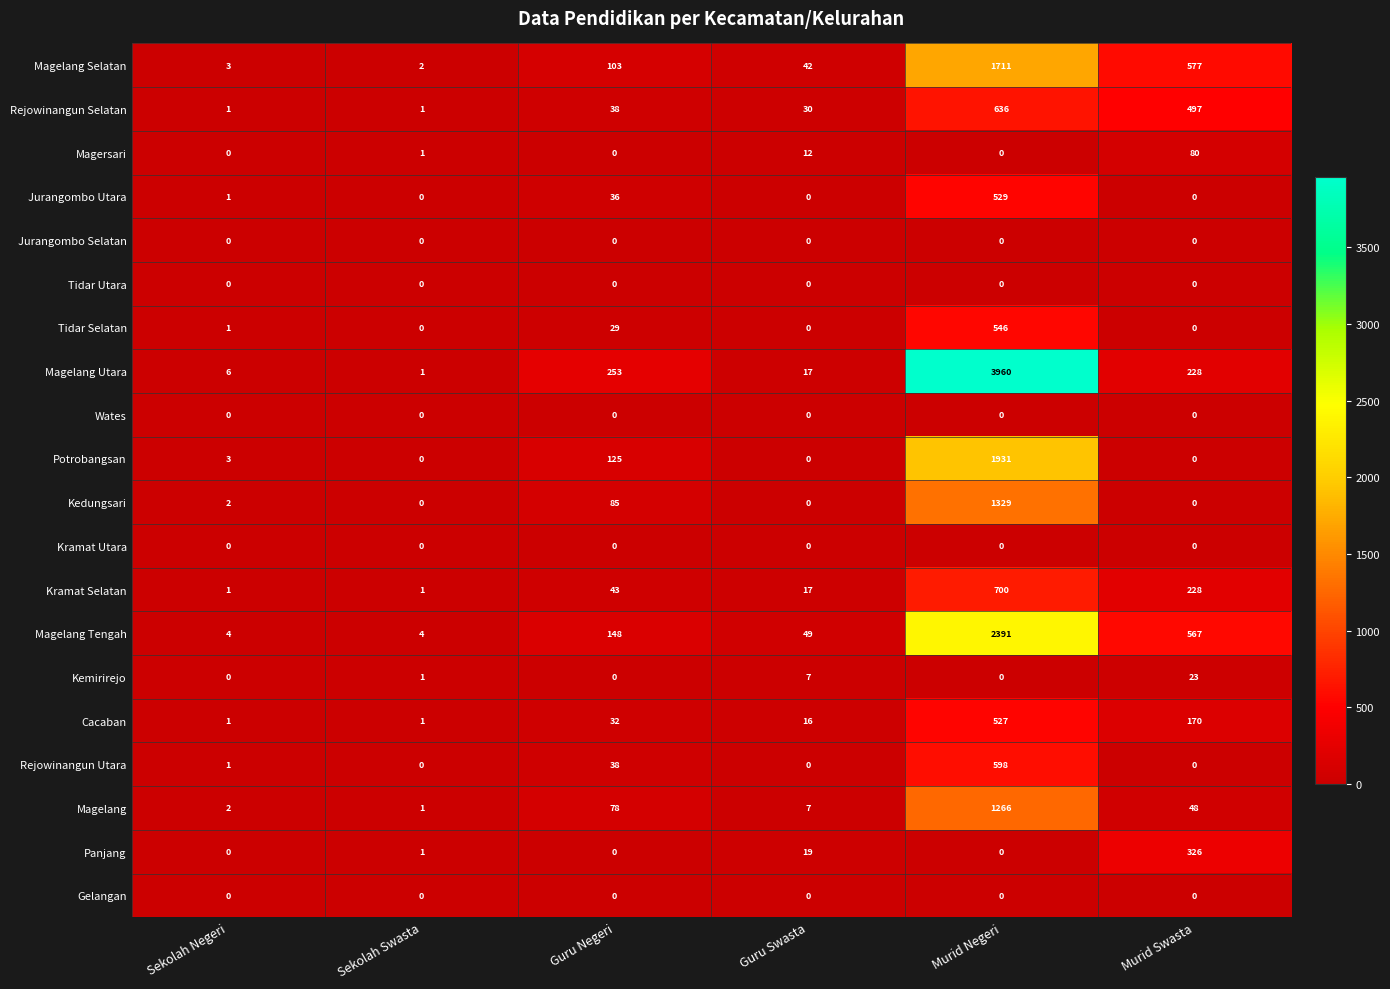

Which series has the largest range (max minus min)?

Magelang Utara